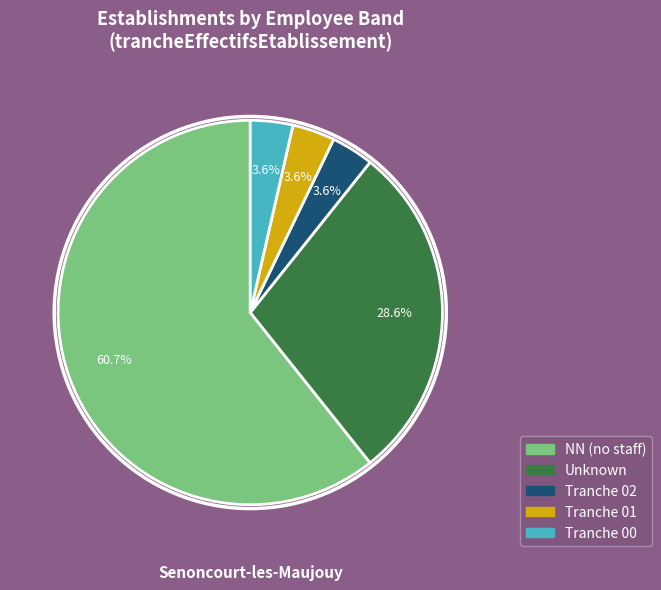

Is there a majority slice in this chart?

Yes